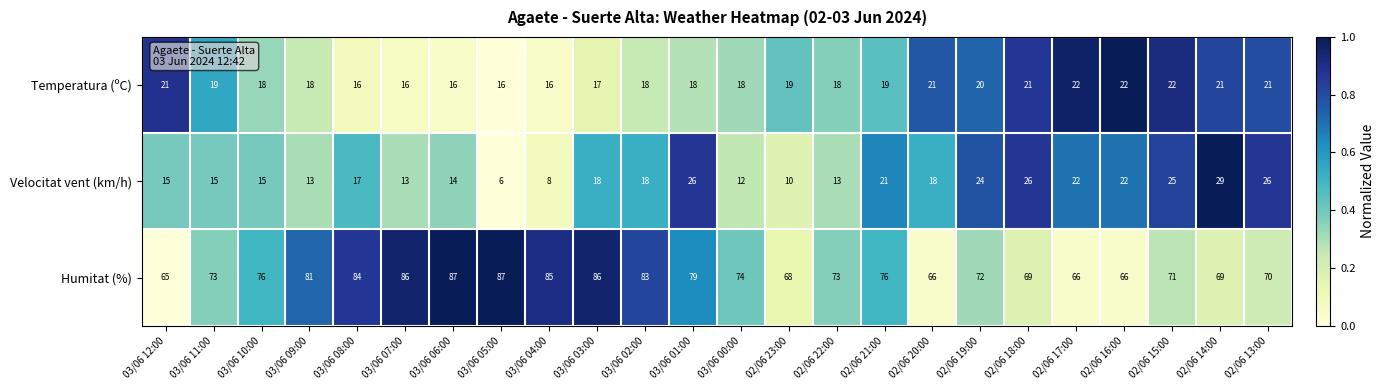

Rank the series at 03/06 04:00 from highest to lowest value.

Humitat (%), Temperatura (ºC), Velocitat vent (km/h)